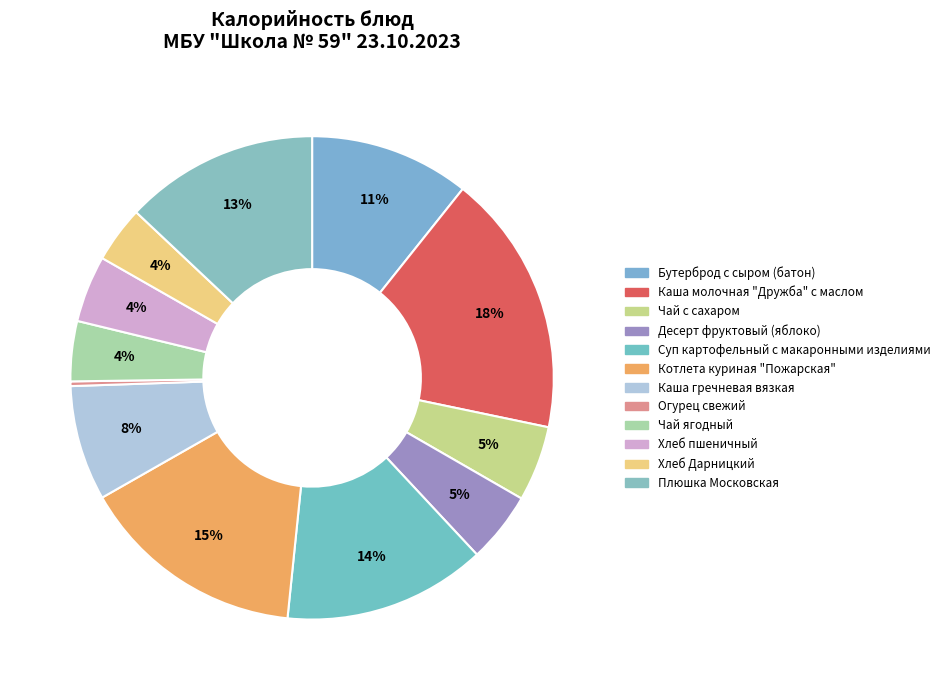

What is the change in value from Котлета куриная "Пожарская" to Чай ягодный?

-145.8